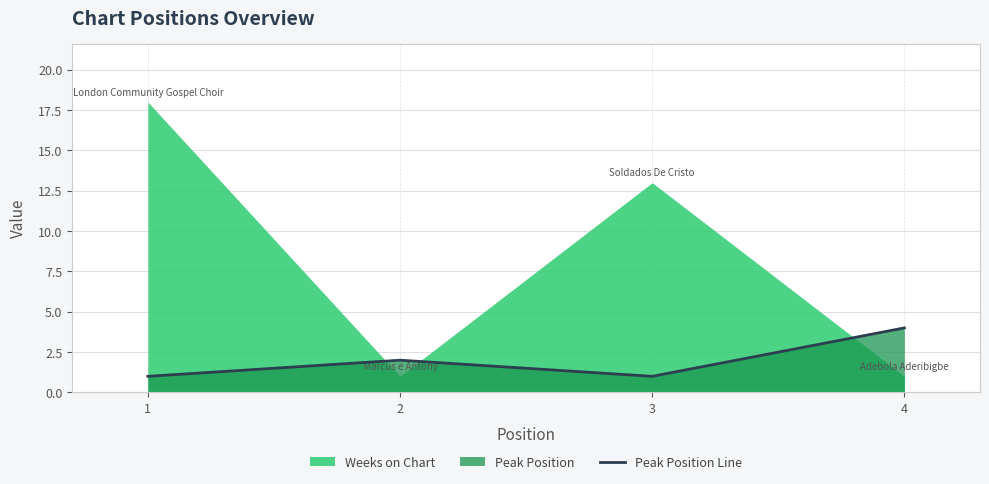

What is the difference between the second highest and second lowest values?

1